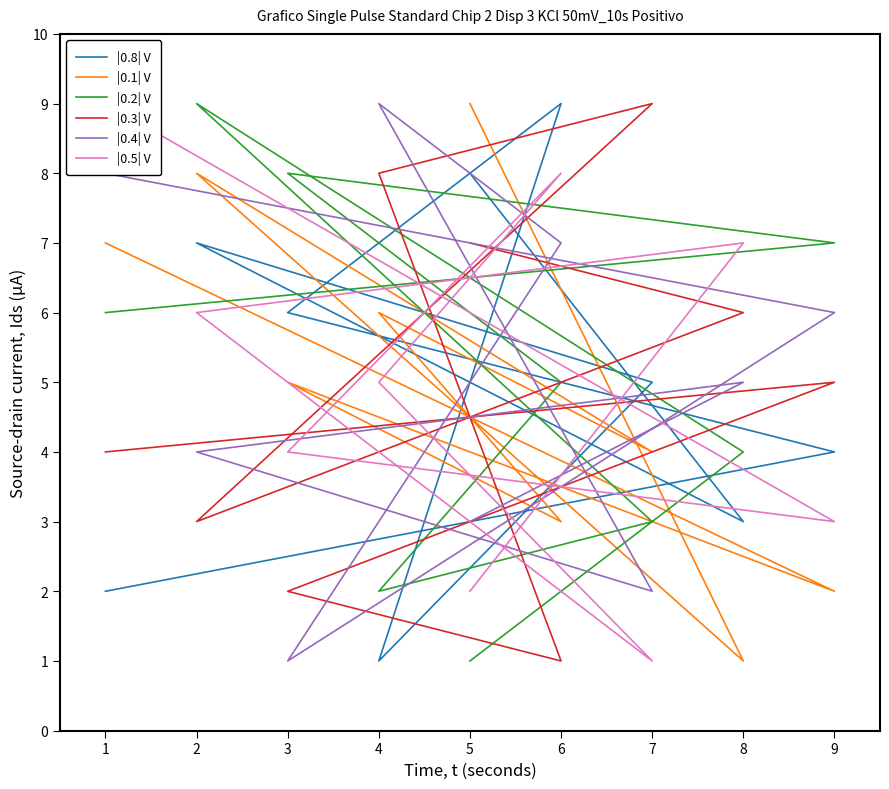

Count the number of categories in the chart.

9